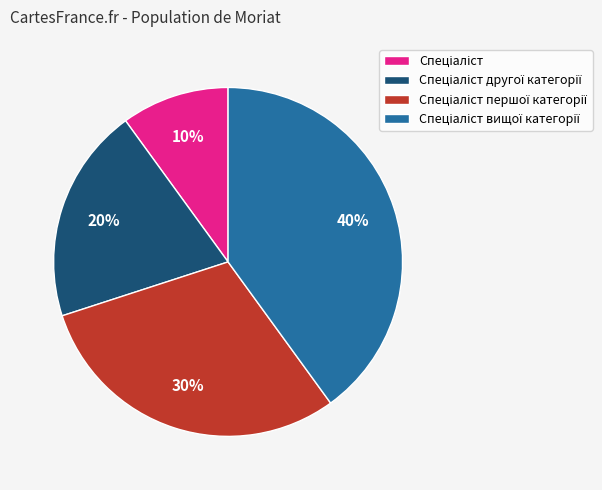

Is there a majority slice in this chart?

No